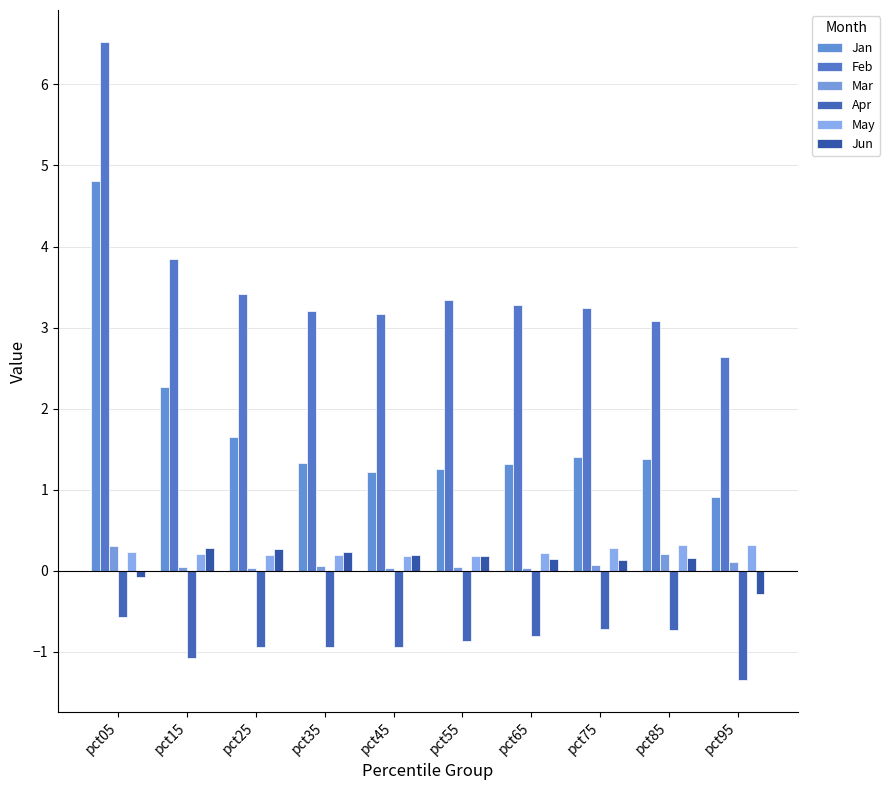

What is the total value across all series at pct25?

4.6